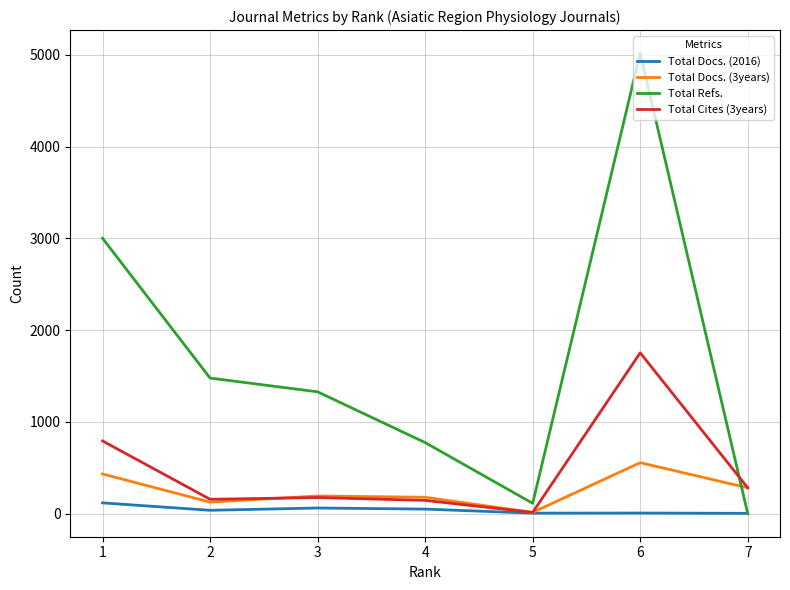

What is the difference between the Total Cites (3years) values at 3 and 2?

19